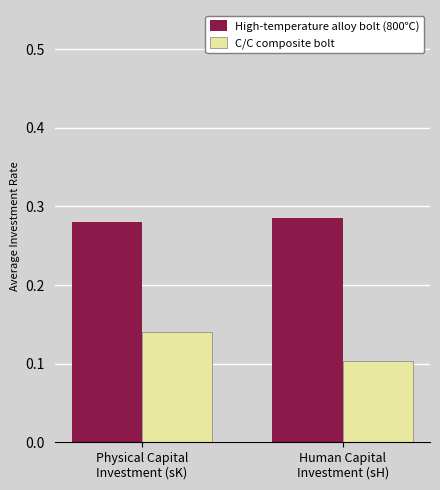

What is the total value across all series at Physical Capital
Investment (sK)?

0.4